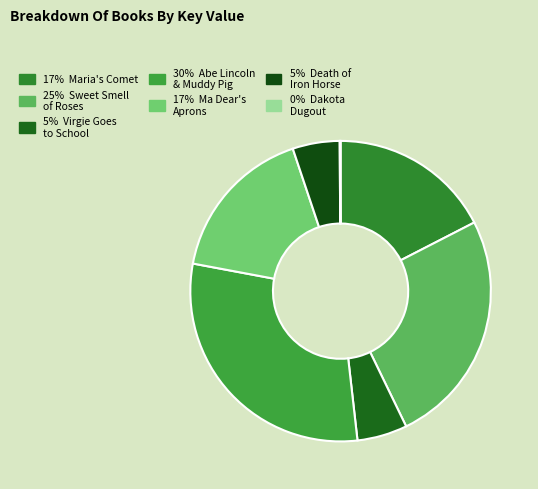

Which slice is the smallest?

Dakota Dugout